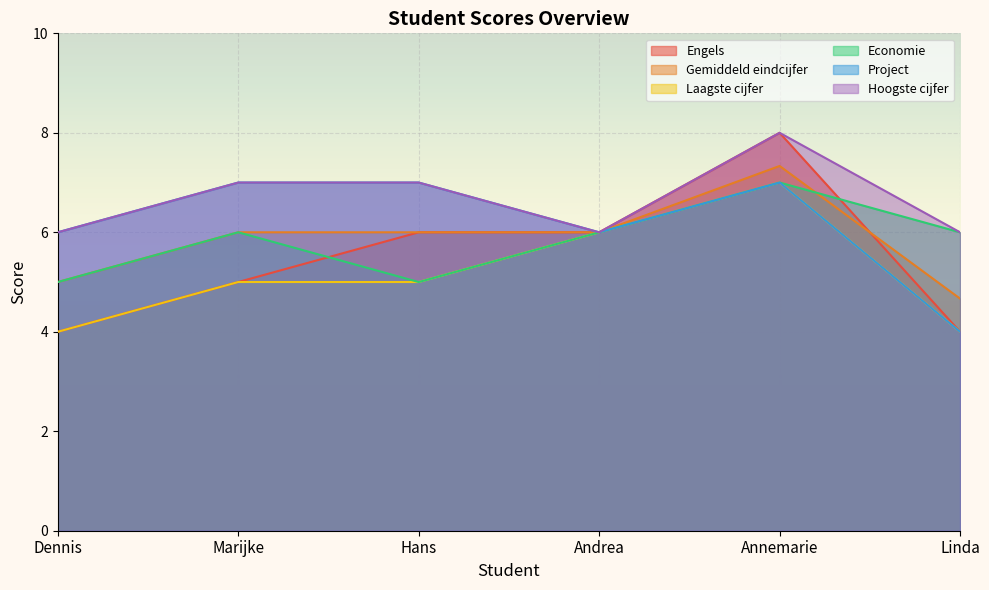

How many data points in Economie are less than 6?

2